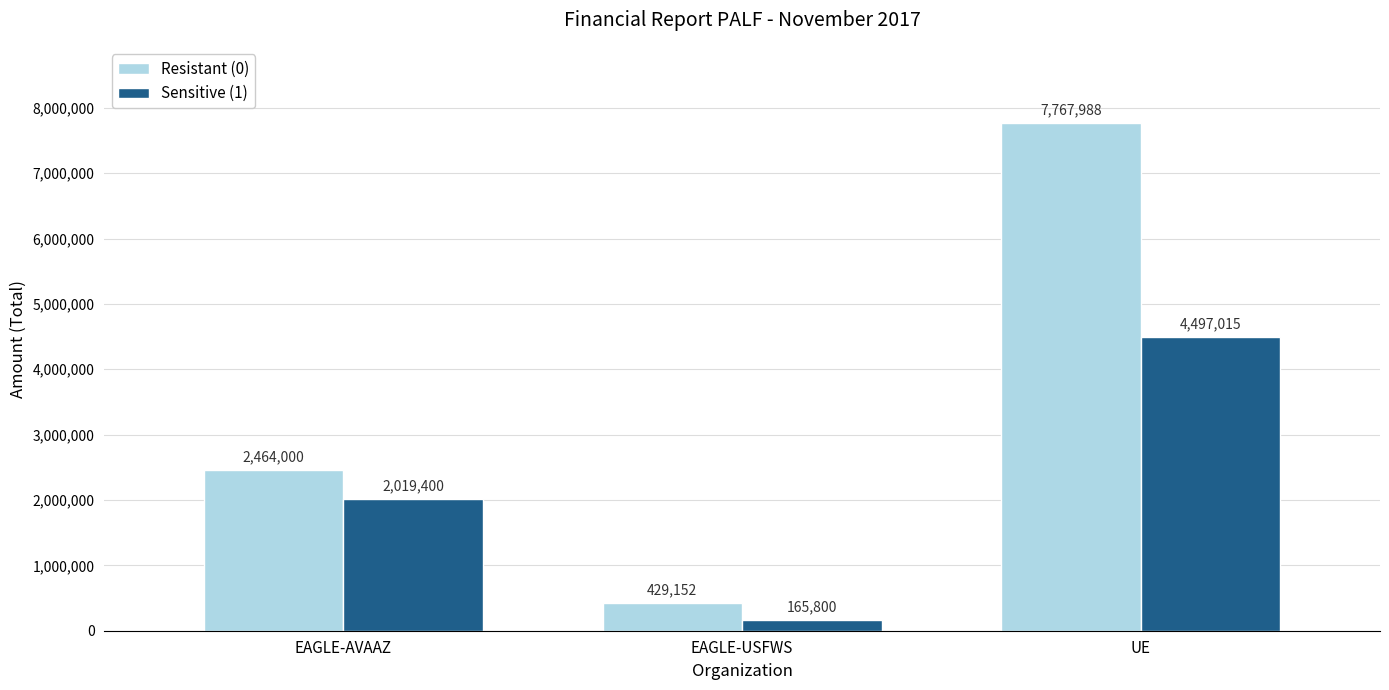

At which label does Resistant (0) reach its peak?

UE